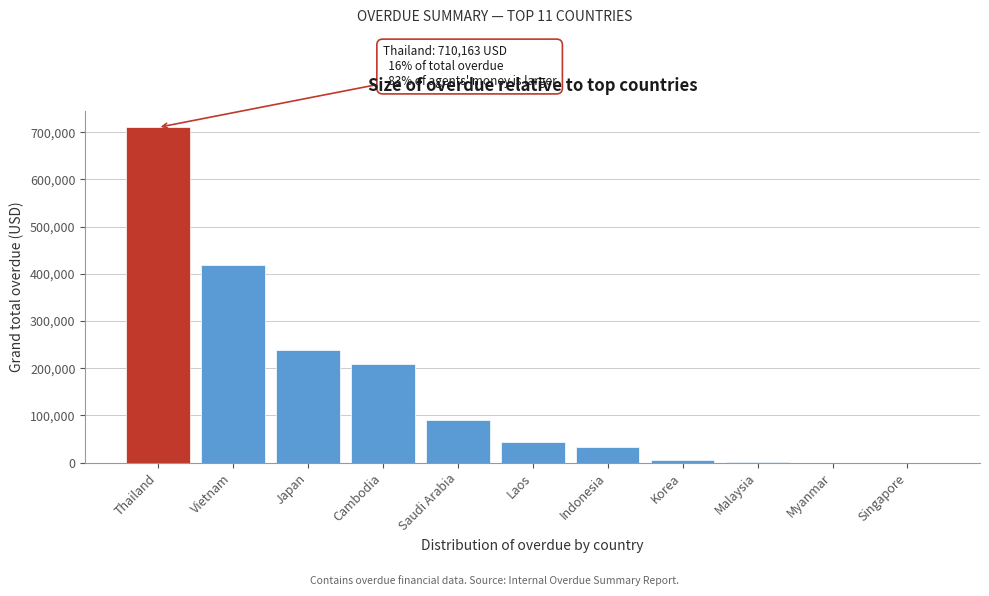

What is the ratio of the value at Vietnam to the value at Thailand?

0.6